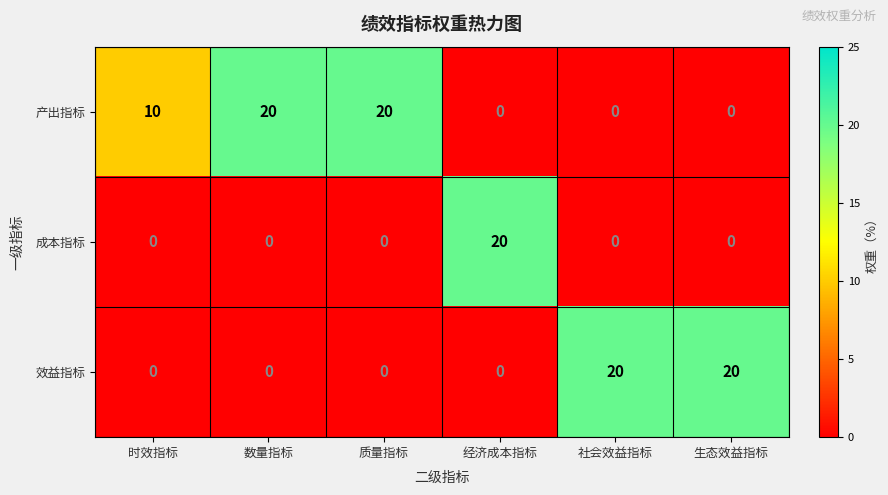

List the series in order of their overall mean, lowest first.

成本指标, 效益指标, 产出指标